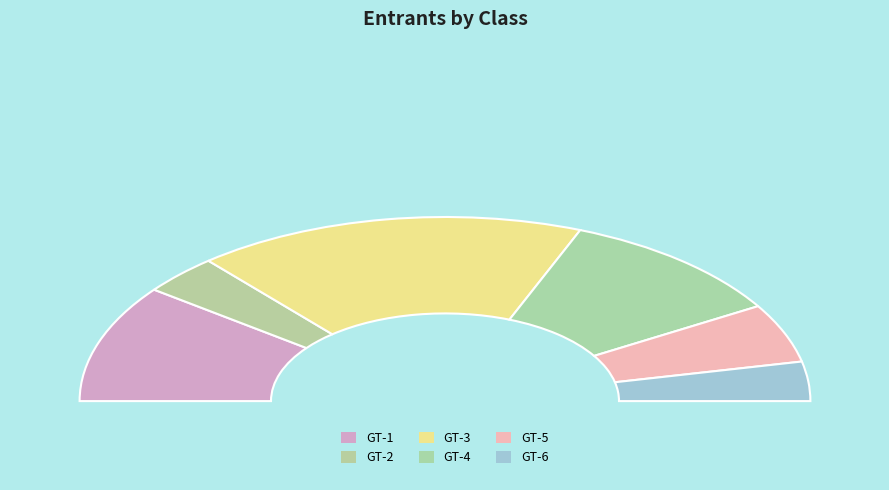

Rank the categories by value from highest to lowest.

GT-3, GT-1, GT-4, GT-5, GT-2, GT-6